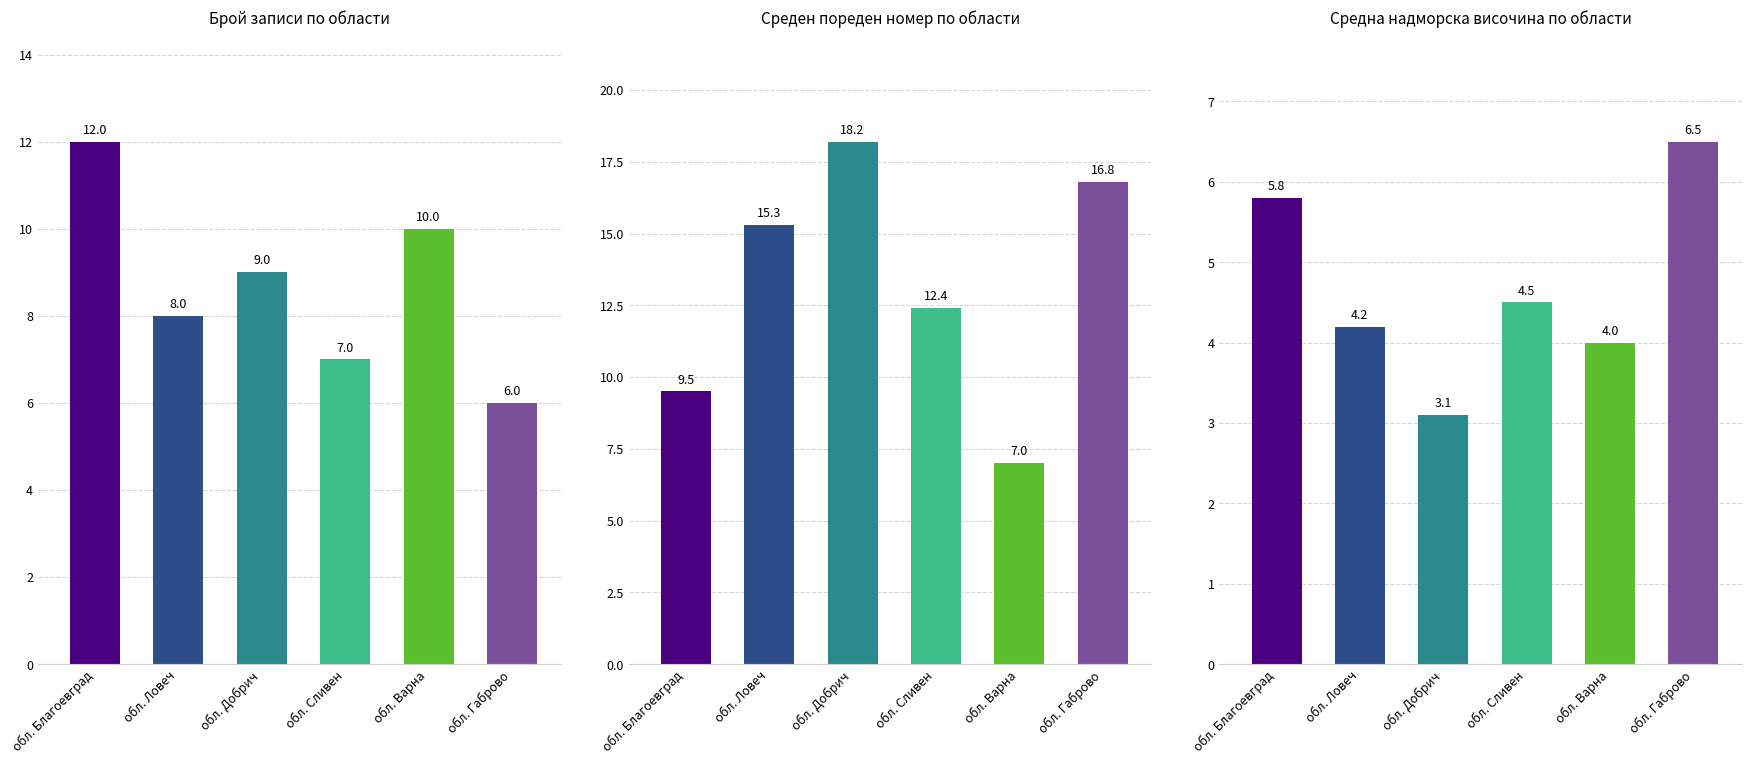

Are the bars horizontal?

No